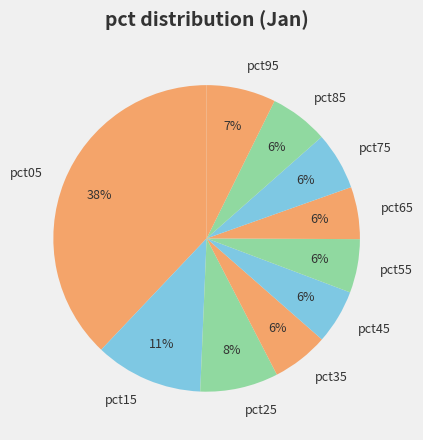

Is there a majority slice in this chart?

No